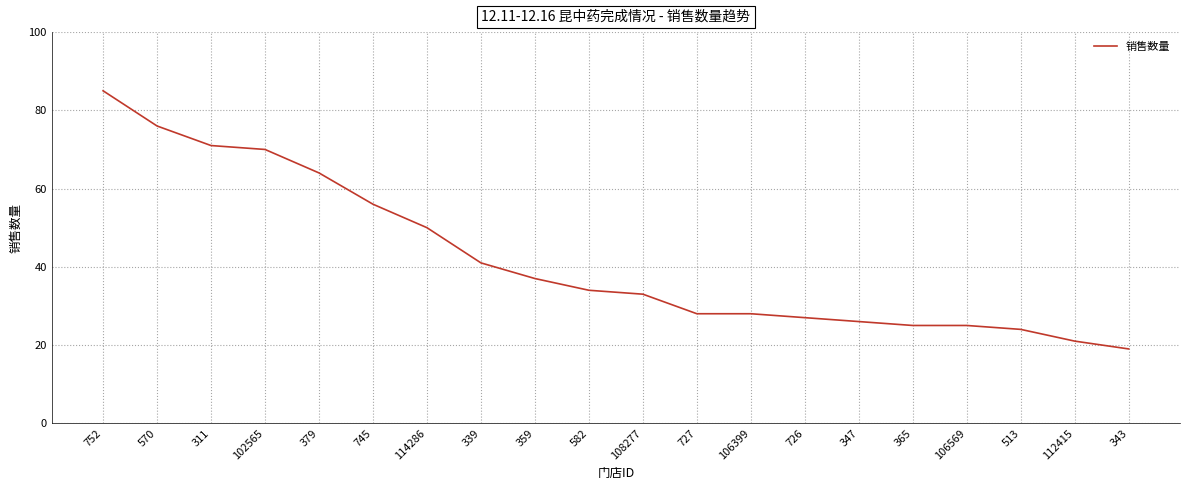

How many categories are shown in the chart?

20